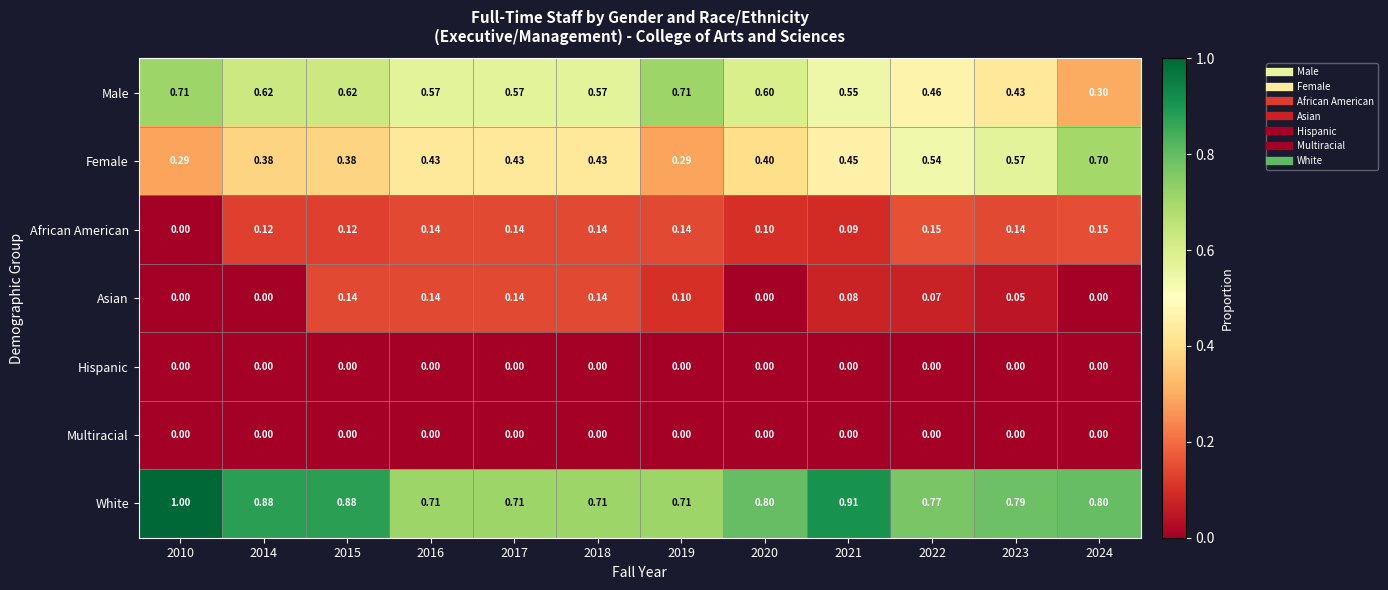

Which series has the largest total across all categories?

White